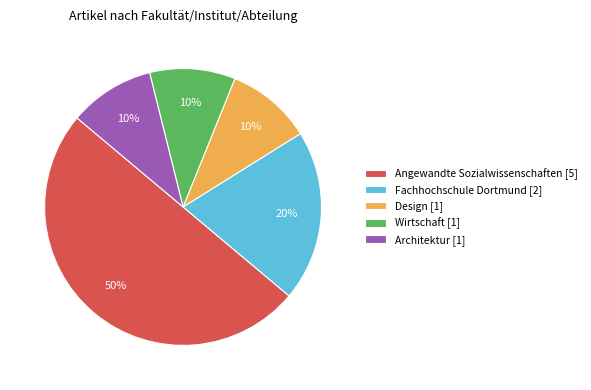

To the nearest percent, what is the difference between the Wirtschaft [1] and Fachhochschule Dortmund [2] slice percentages?

10%